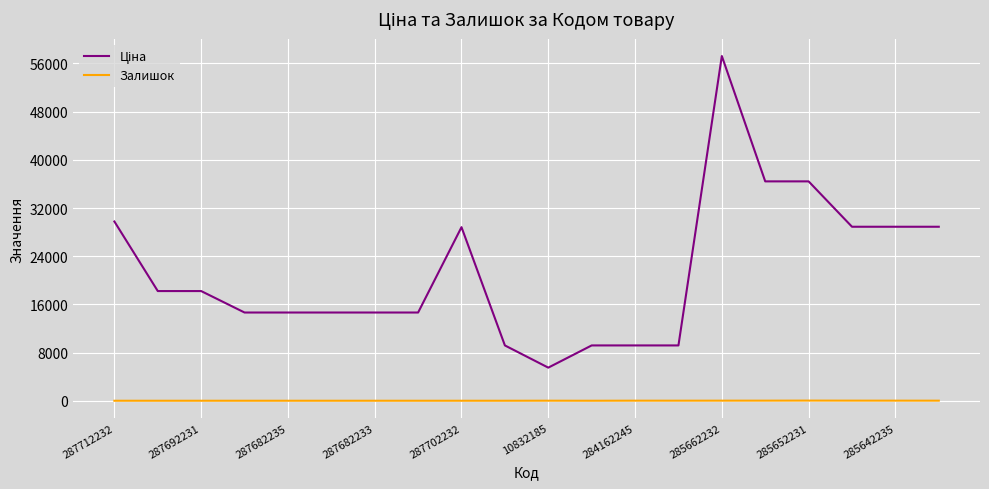

At which category does Залишок reach its first local valley?

11